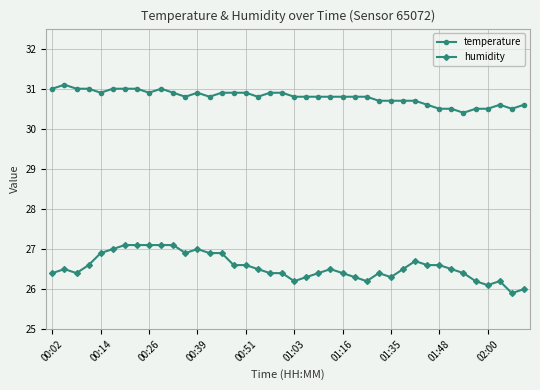

Count the number of data series in this chart.

2